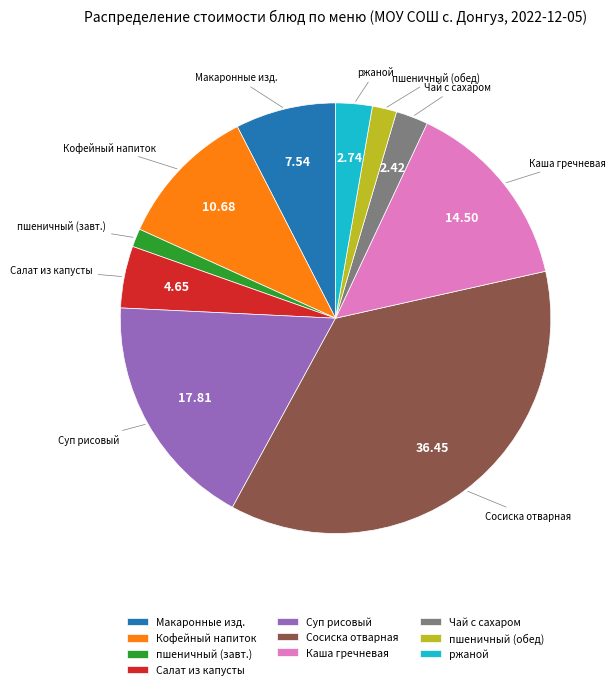

Approximately how many times larger is the value at Сосиска отварная compared to Макаронные изд.?

4.8